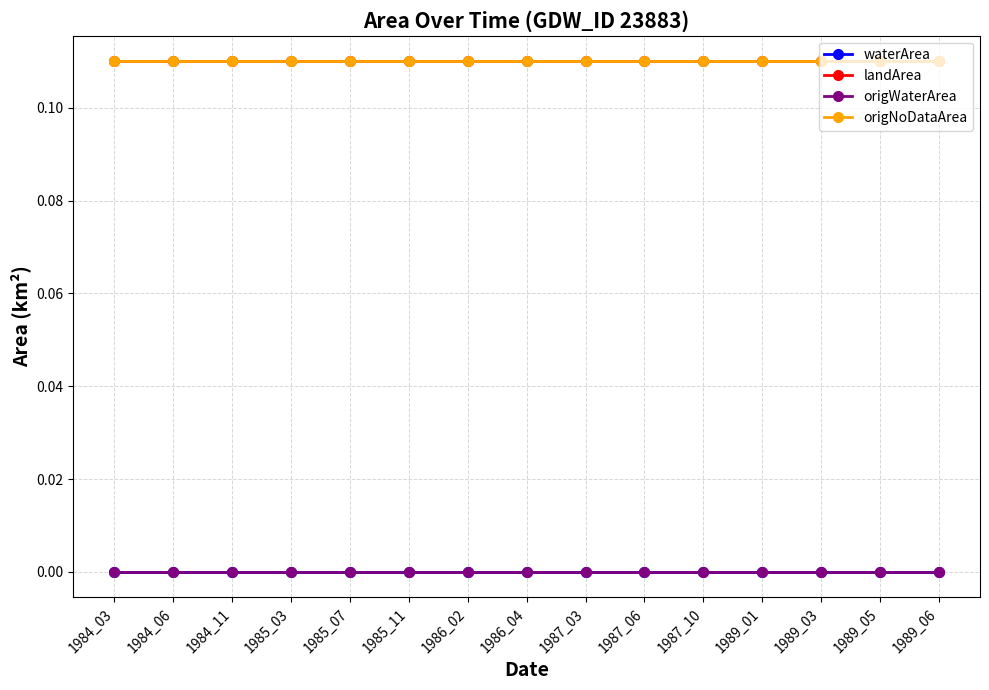

What is the sum of all origNoDataArea values?

1.6